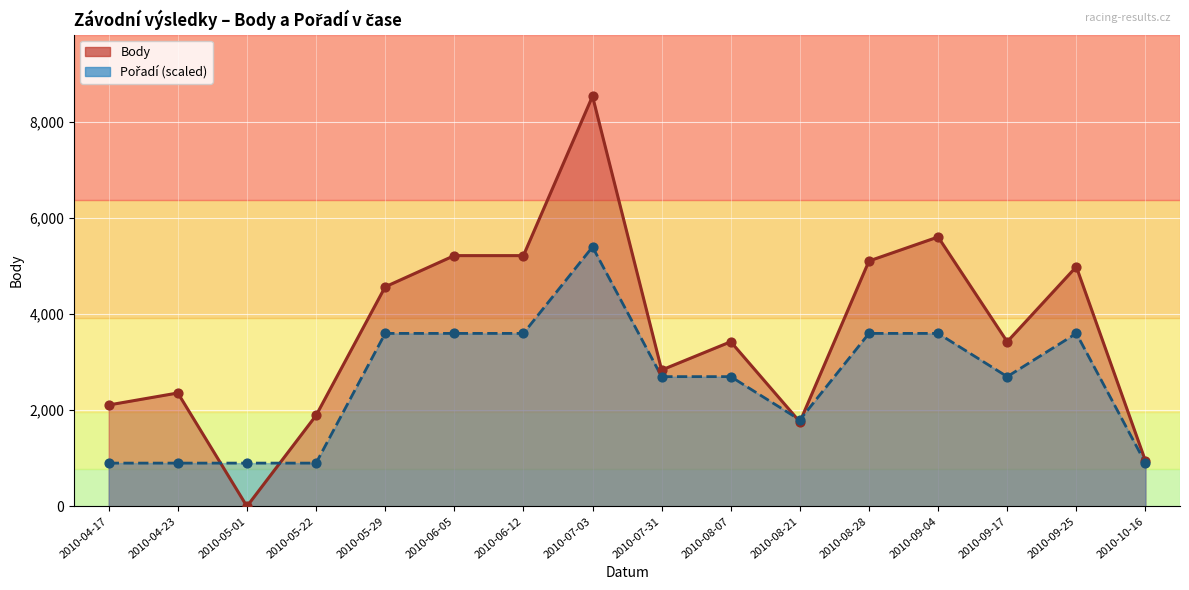

Is the value of Body at 2010-05-01 greater than the value of Pořadí at 2010-07-31?

No